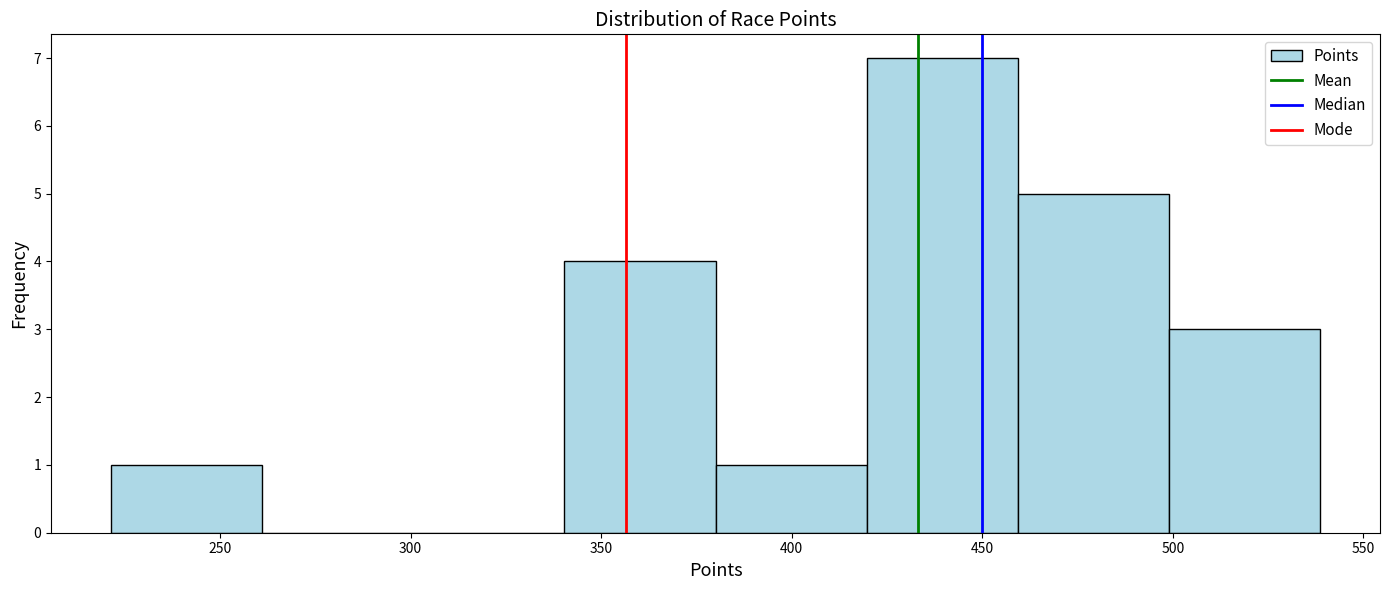

Reading left to right, list every bar in this chart as the range it spans on the x-axis followed by its height. Neither the bar edges nor the heights are printed on the chart, so give them approximately, as read against the axes.

220 to 260: 1
260 to 300: 0
300 to 340: 0
340 to 380: 4
380 to 420: 1
420 to 460: 7
460 to 500: 5
500 to 540: 3